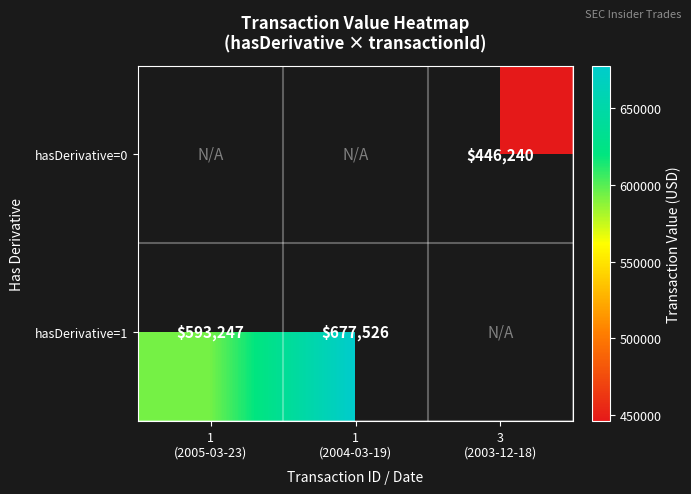

How many data points does each series have?

3